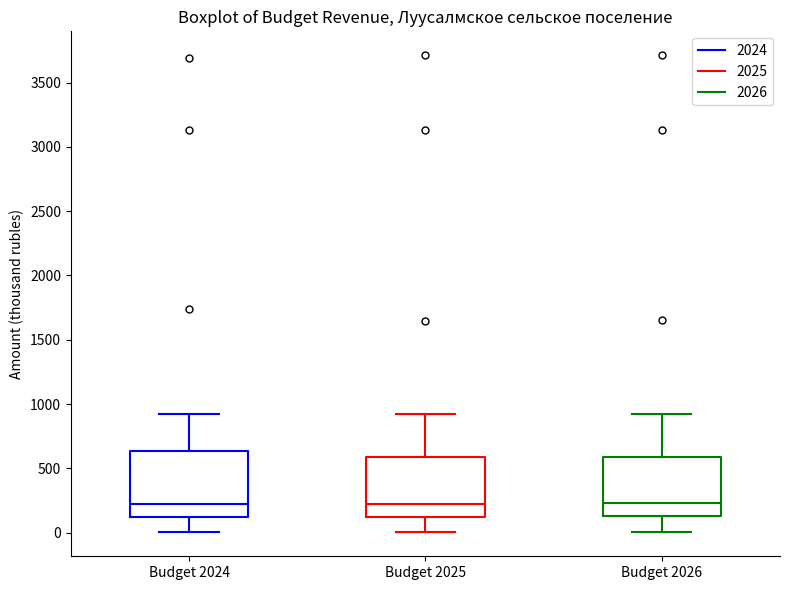

Reading left to right, transcribe this box plot: for each box, give where its median line is, the range the box spans, and where its two whiskers end, as read against the y-axis. The values are not printed on the chart, so give them approximately, as read against the axis.

Budget 2024: median 200, box 100 to 650, whiskers 0 to 900
Budget 2025: median 250, box 100 to 600, whiskers 0 to 900
Budget 2026: median 250, box 150 to 600, whiskers 0 to 900